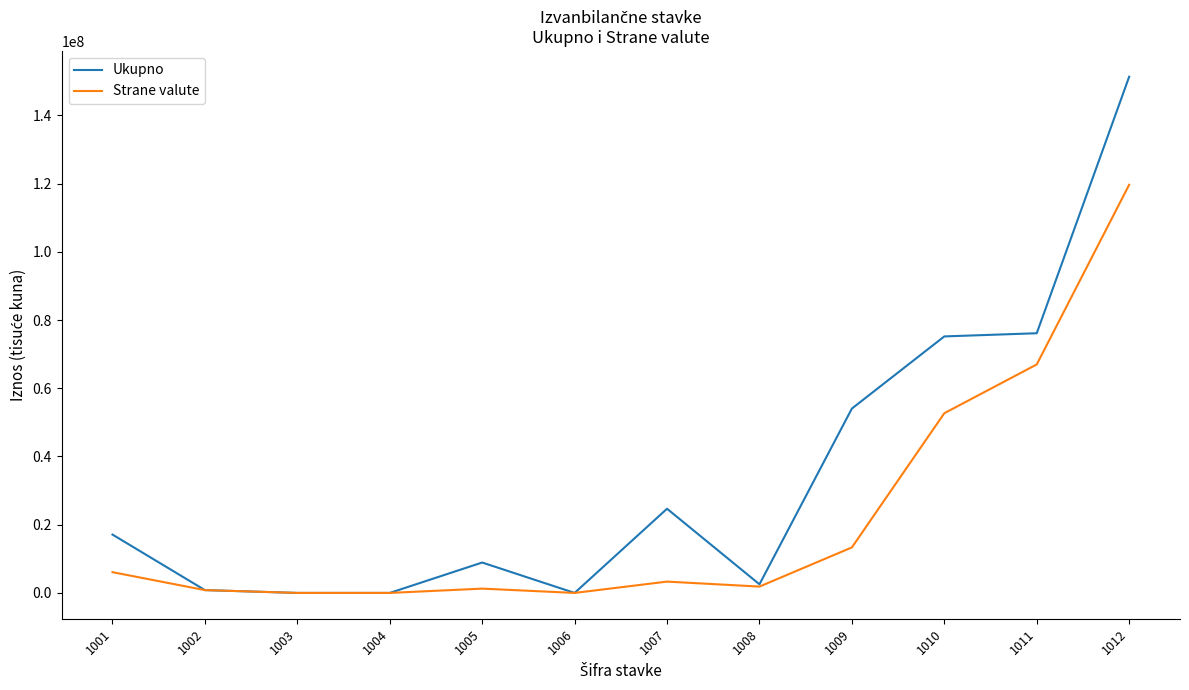

Which series has the widest spread of values?

Ukupno